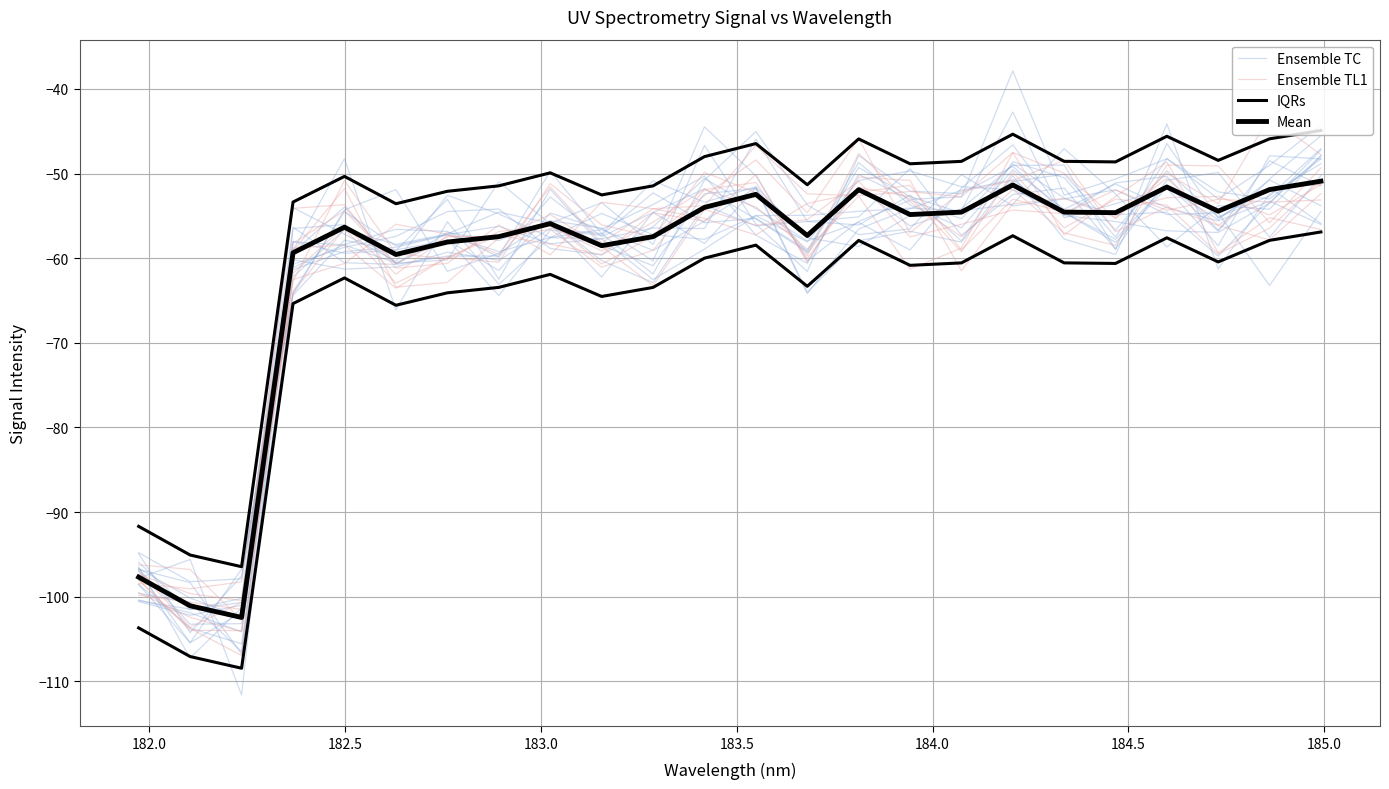

What is the value of the Ensemble TL1 point at the 22nd from the left?

-56.1